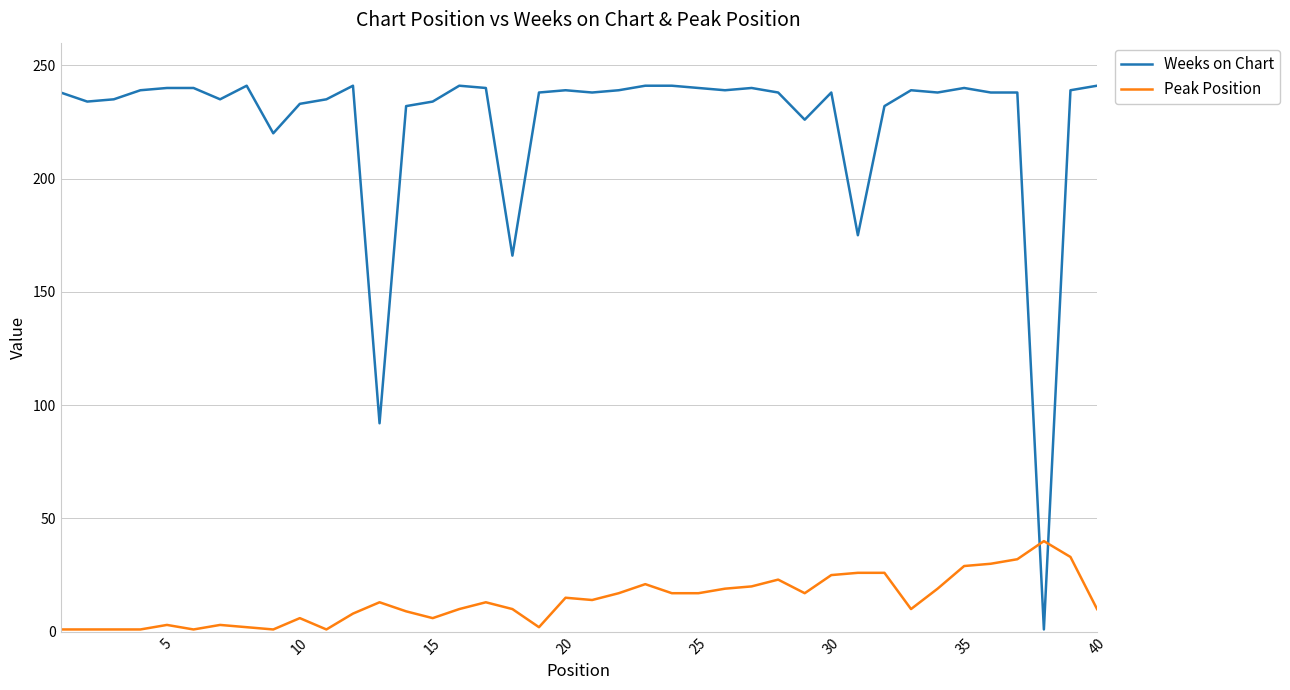

What is the highest value of the Peak Position series?

40